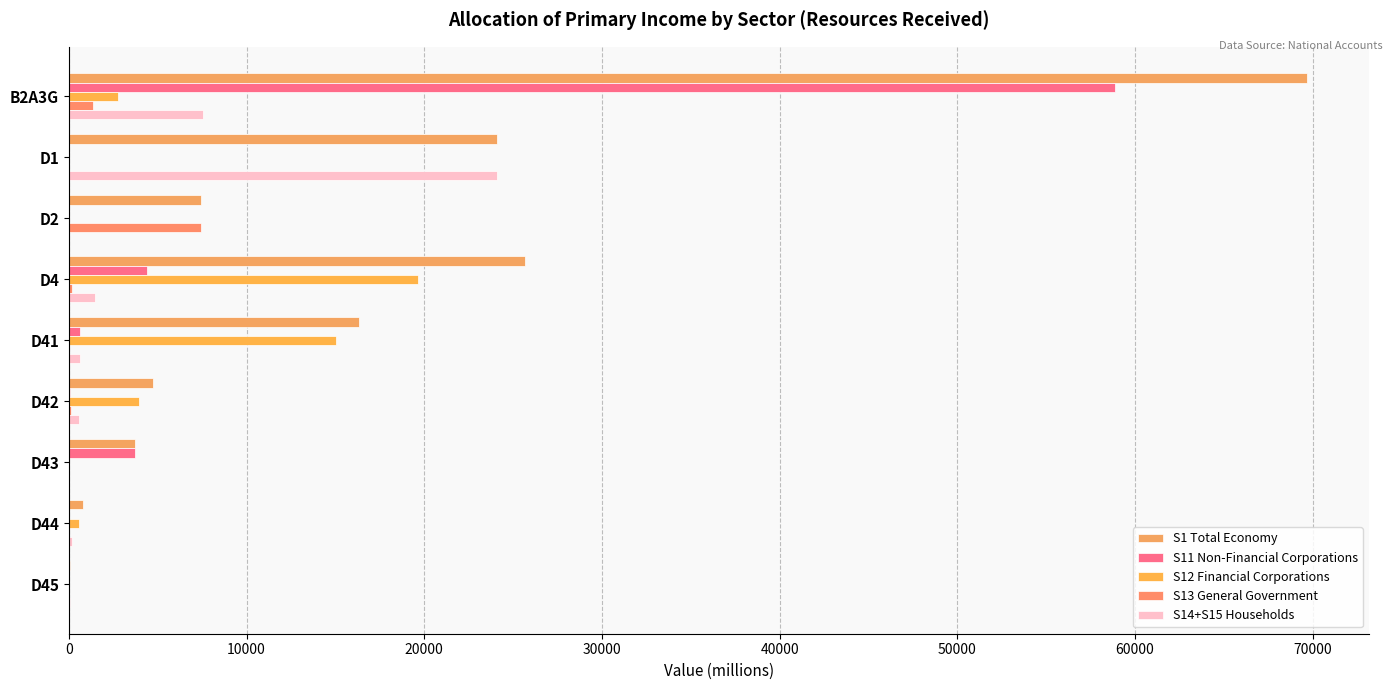

How many data points does each series have?

9